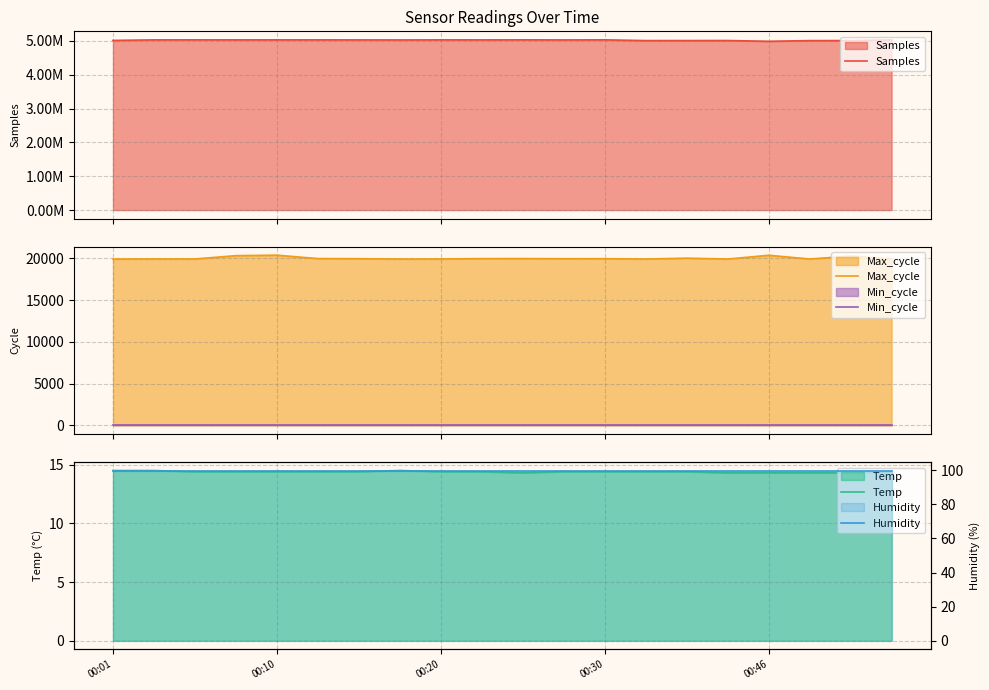

Reading left to right, what are all the values shown in this chart?

Samples: 5016951.0	5032746.0	5033661.0	5032553.0	5033029.0	5033005.0	5032024.0	5030564.0	5033190.0	5032392.0	5033745.0	5031374.0	5033693.0	5011785.0	5012665.0	5013714.0	4991140.0	5011351.0	5012510.0	5031520.0
Max_cycle: 19925.0	19932.0	19932.0	20331.0	20388.0	19982.0	19963.0	19925.0	19932.0	19975.0	19980.0	19961.0	19964.0	19925.0	20028.0	19925.0	20377.0	19929.0	20285.0	19926.0
Min_cycle: 28.0	28.0	28.0	28.0	28.0	28.0	28.0	28.0	28.0	28.0	28.0	28.0	28.0	28.0	28.0	28.0	28.0	28.0	28.0	28.0
Temp: 14.5	14.5	14.4	14.4	14.4	14.4	14.4	14.5	14.4	14.4	14.3	14.4	14.4	14.4	14.4	14.3	14.3	14.3	14.3	14.3
Humidity: 99.9	99.9	99.9	99.9	99.9	99.9	99.9	99.9	99.9	99.9	99.9	99.9	99.9	99.9	99.9	99.9	99.9	99.9	99.9	99.9